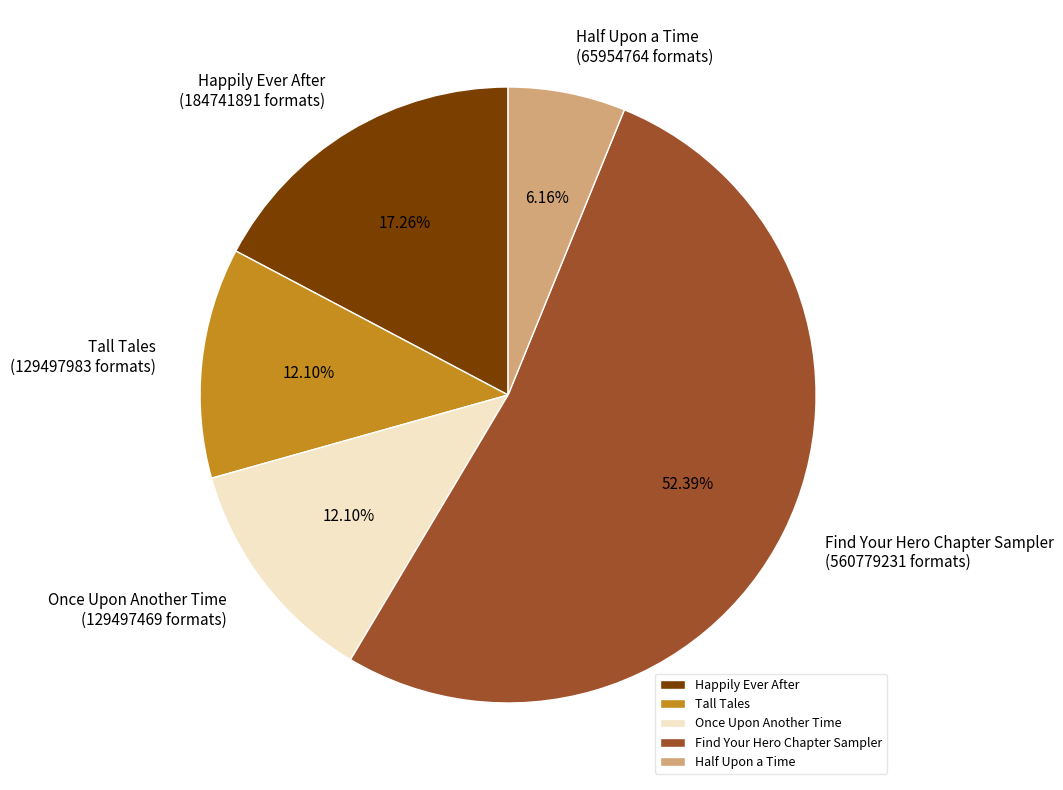

True or false: Once Upon Another Time accounts for 26% of the total.

False